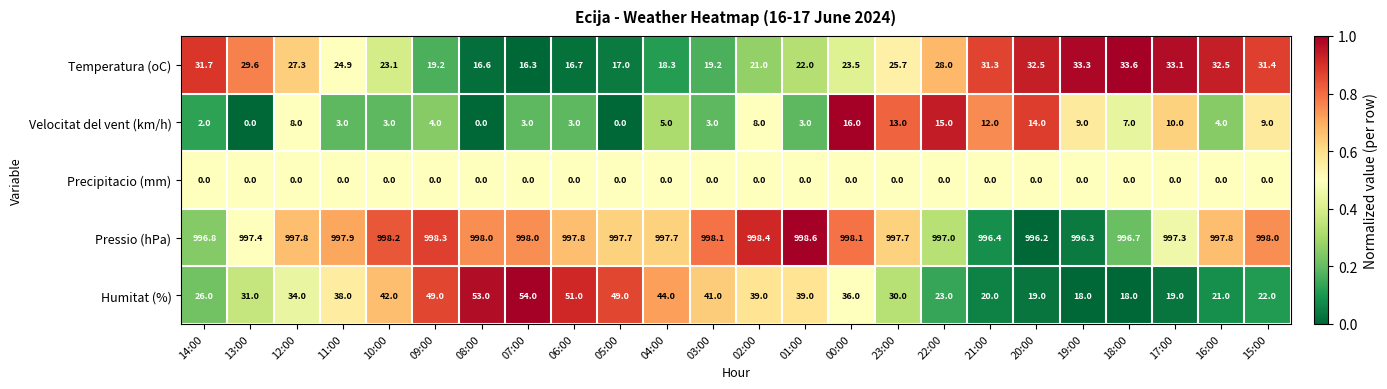

What is the average value of the Temperatura (oC) series?

25.3